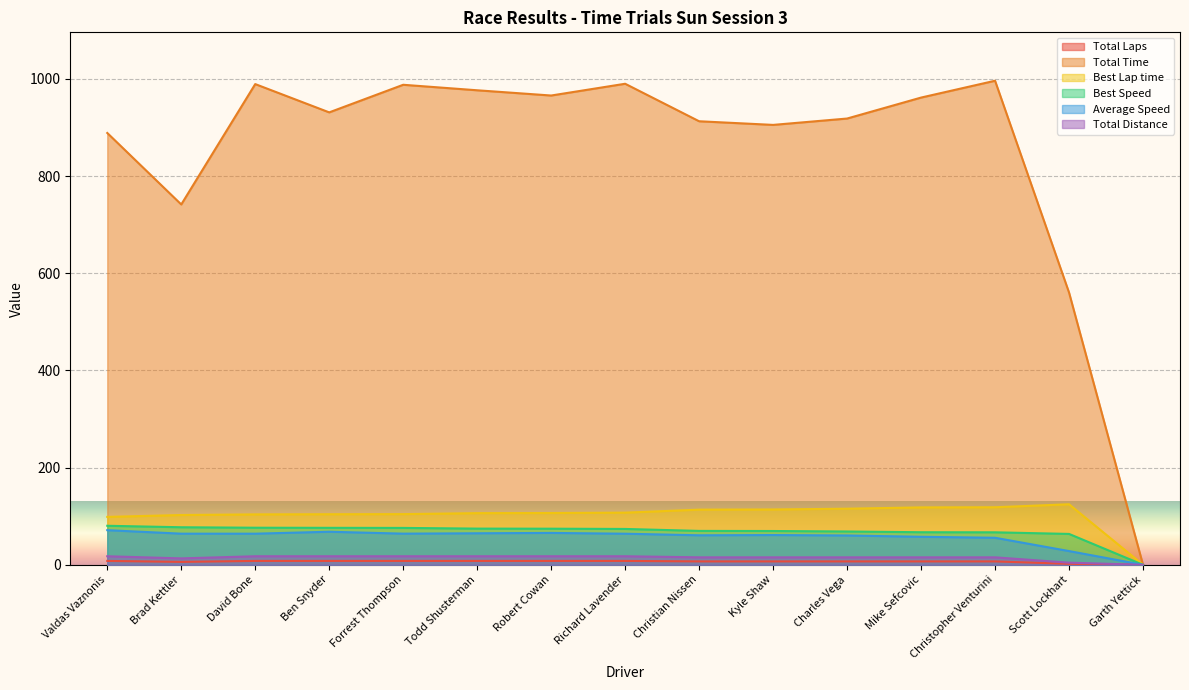

Rank the categories by Total Distance value from highest to lowest.

Valdas Vaznonis, David Bone, Ben Snyder, Forrest Thompson, Todd Shusterman, Robert Cowan, Richard Lavender, Christian Nissen, Kyle Shaw, Charles Vega, Mike Sefcovic, Christopher Venturini, Brad Kettler, Scott Lockhart, Garth Yettick